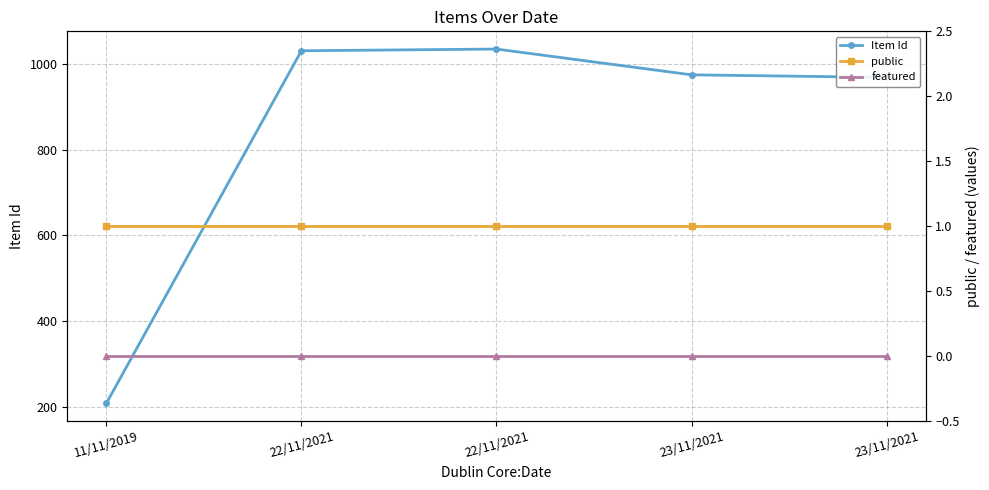

At which category is the sum across all series the highest?

22/11/2021